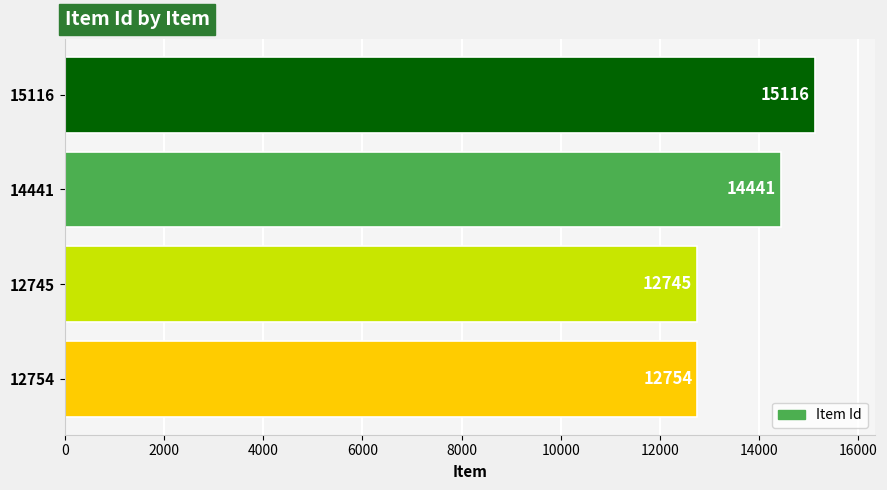

Which has a higher value, 12754 or 14441?

14441